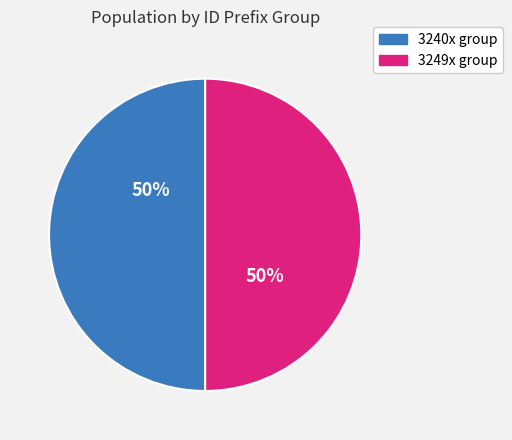

How many slices are in this pie chart?

2